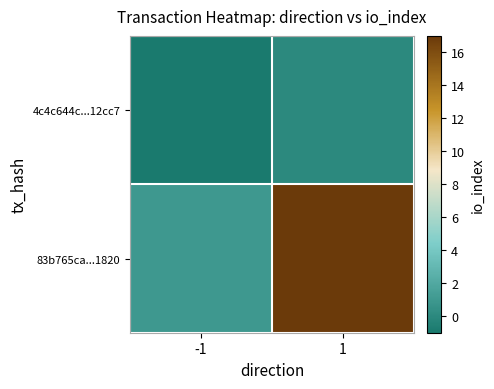

Which series has the widest spread of values?

83b765ca...1820